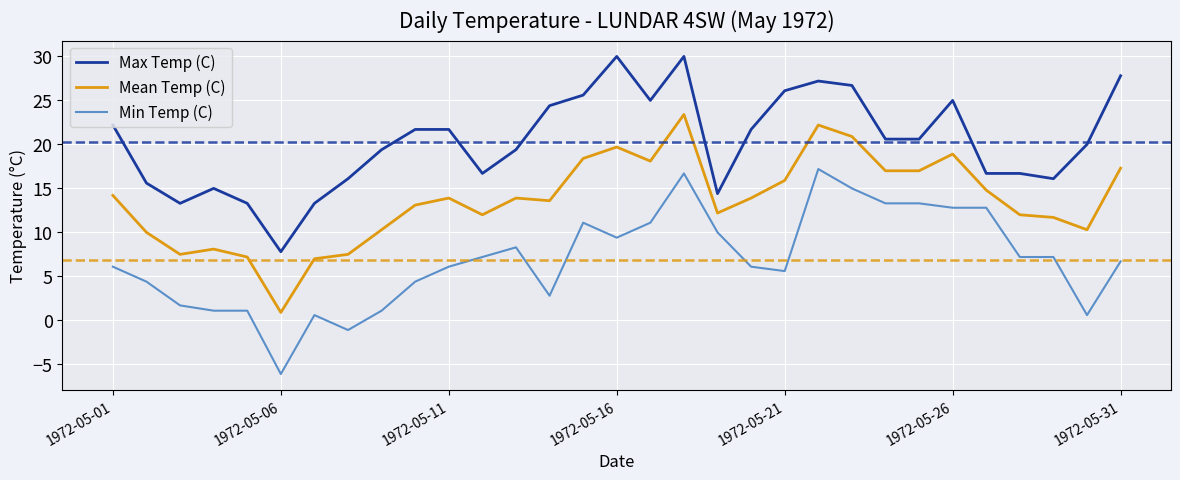

Rank the series by their maximum value, from highest to lowest.

Max Temp (C), Mean Temp (C), Min Temp (C)